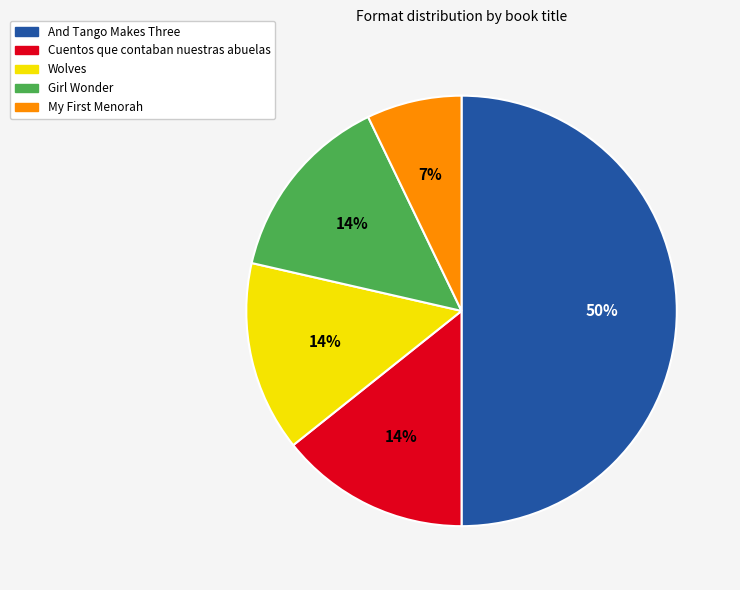

To the nearest percent, what percentage of the pie is Wolves?

14%